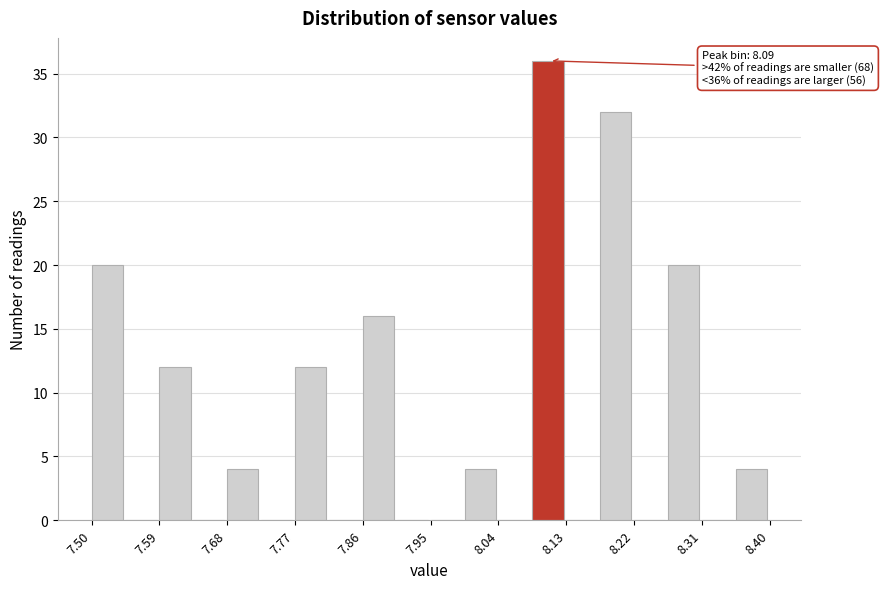

Which range on the x-axis has the tallest bar?

8.085 to 8.130